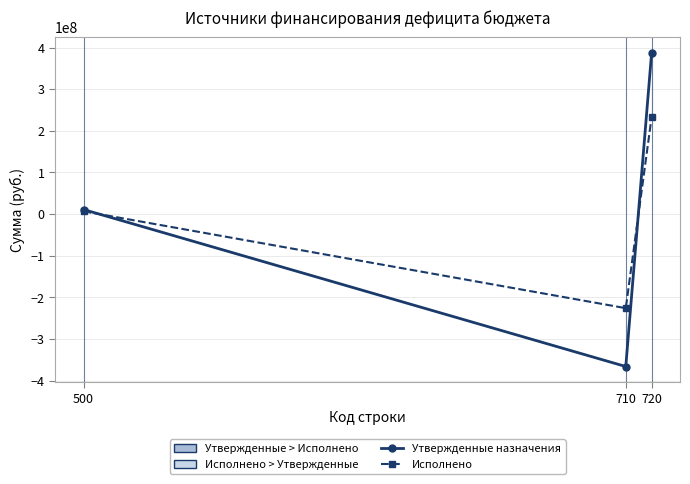

At which label does Утвержденные бюджетные назначения reach its peak?

720